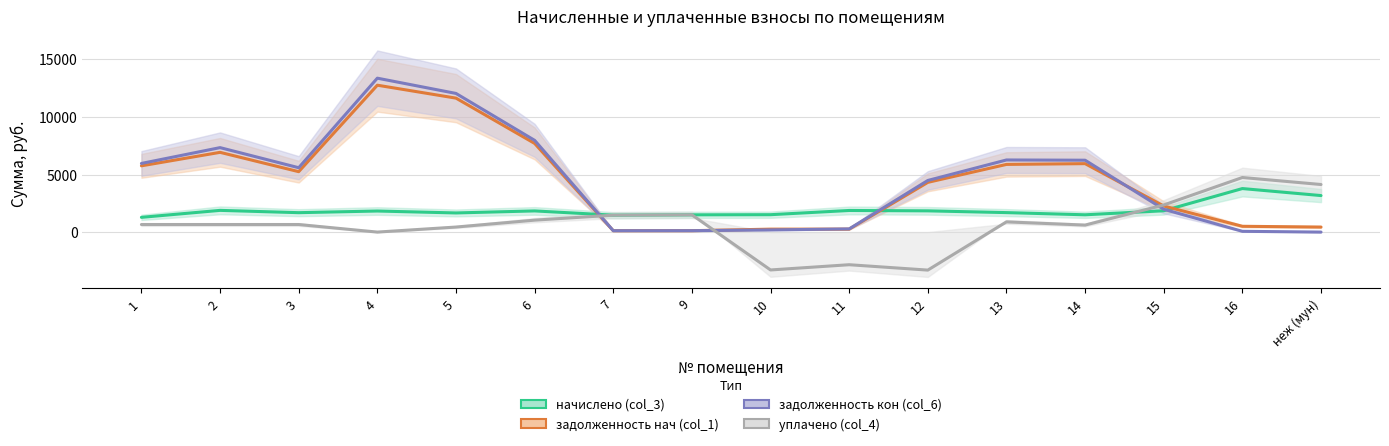

What is the label of the 5th point from the right?

13